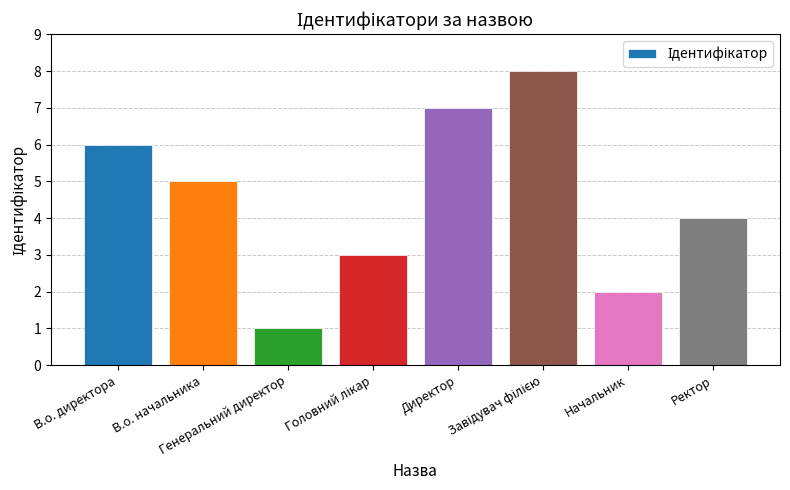

Reading left to right, list all the values displayed in this chart.

6	5	1	3	7	8	2	4